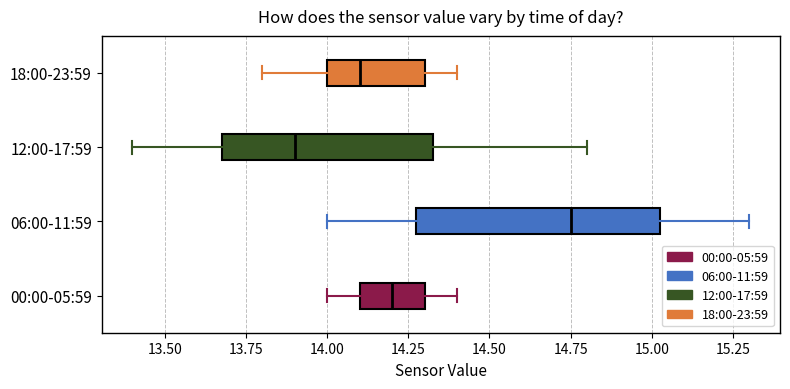

Reading bottom to top, transcribe this box plot: for each box, give where its median line is, the range the box spans, and where its two whiskers end, as read against the x-axis. The values are not printed on the chart, so give them approximately, as read against the axis.

00:00-05:59: median 14.20, box 14.10 to 14.30, whiskers 14.00 to 14.40
06:00-11:59: median 14.75, box 14.30 to 15.05, whiskers 14.00 to 15.30
12:00-17:59: median 13.90, box 13.70 to 14.35, whiskers 13.40 to 14.80
18:00-23:59: median 14.10, box 14.00 to 14.30, whiskers 13.80 to 14.40